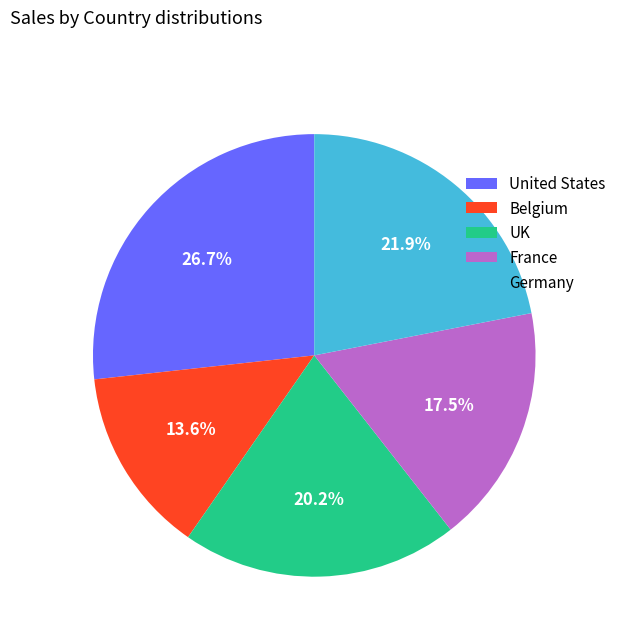

What is the ratio of the value at Germany to the value at Belgium?

1.6